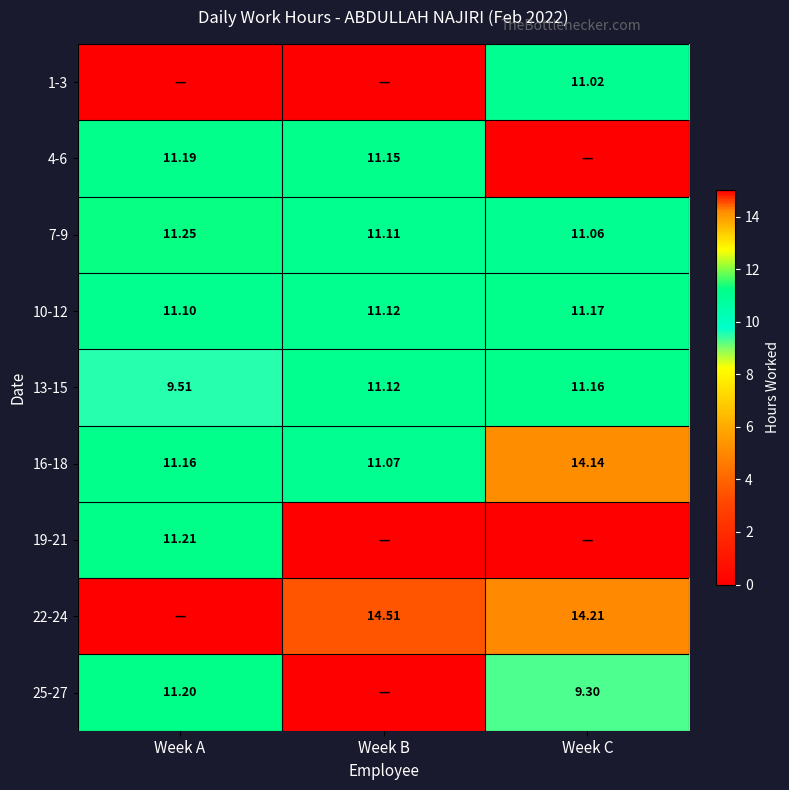

Count the number of categories in the chart.

3